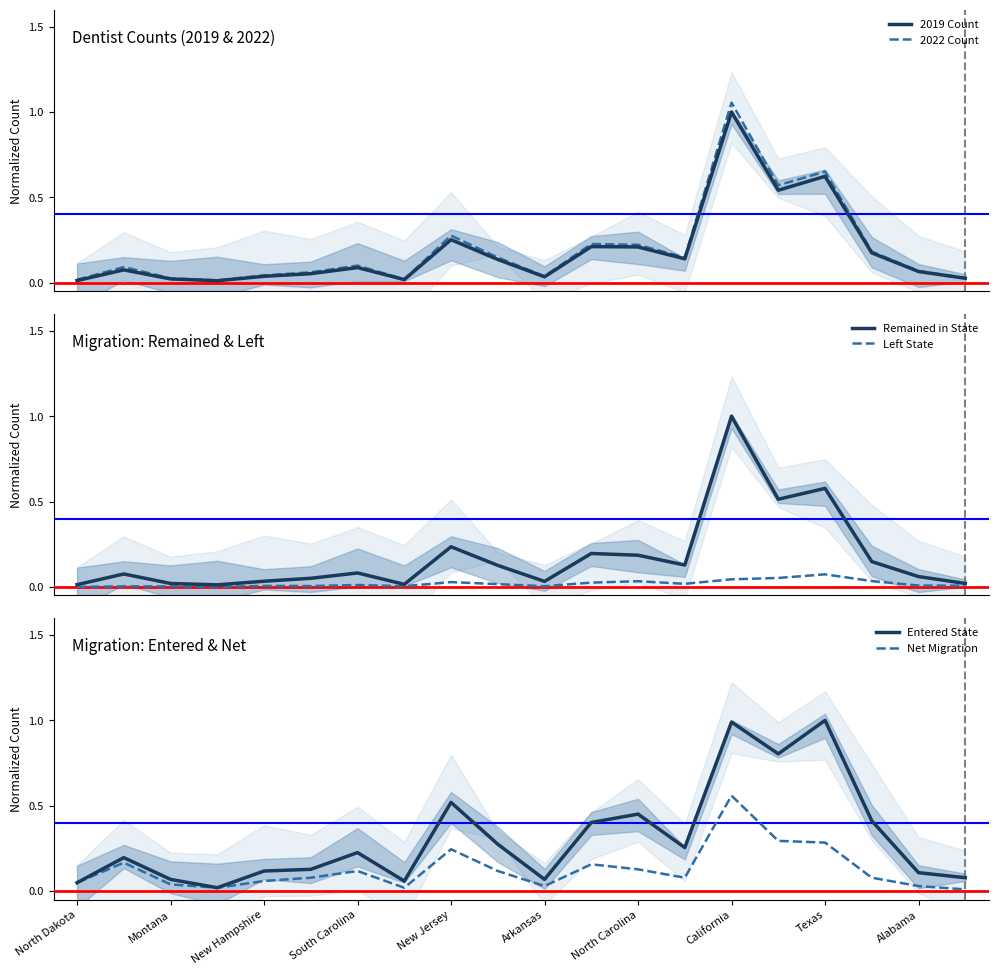

Is the value of Entered State at Montana greater than the value of Net Migration at California?

No